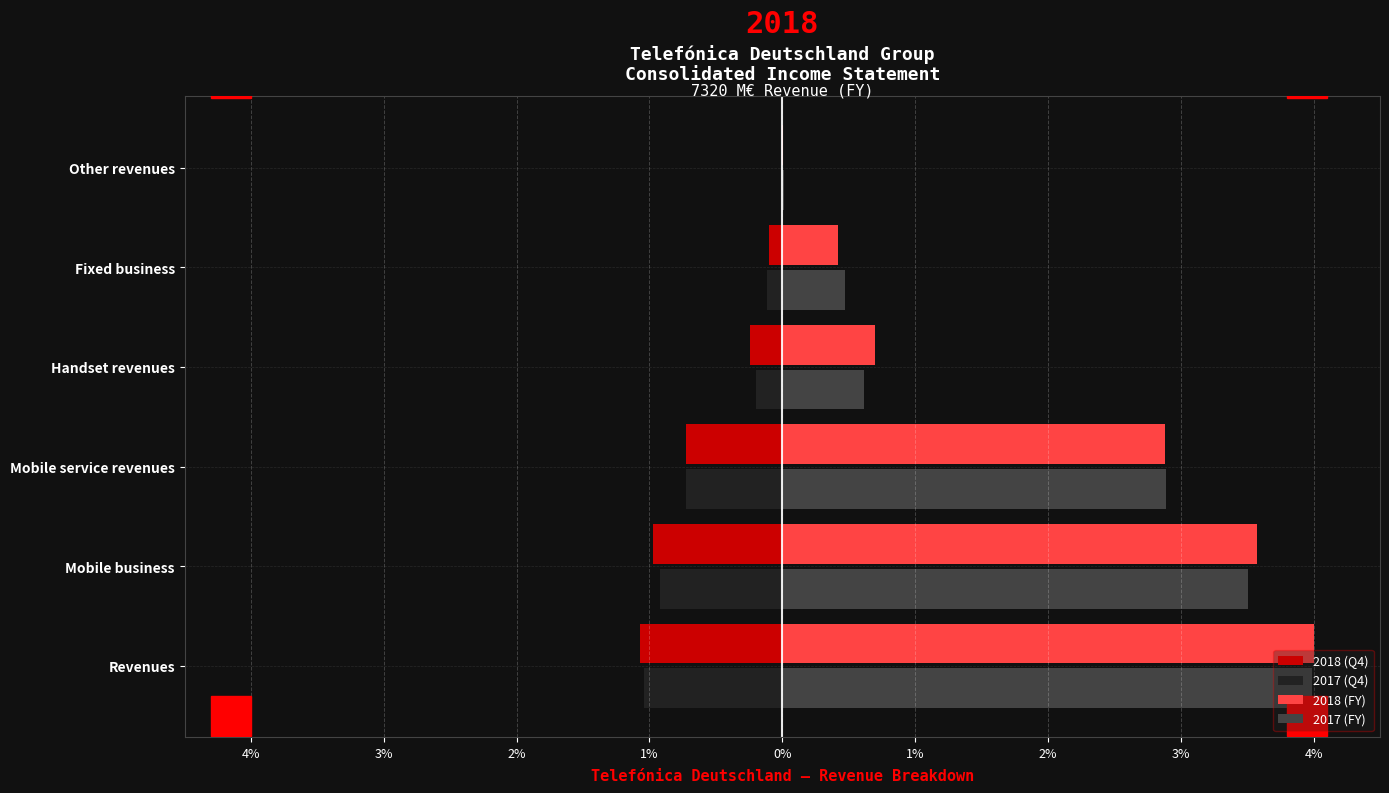

What is the difference between the maximum and minimum values in the 2017 (FY) series?

4.0